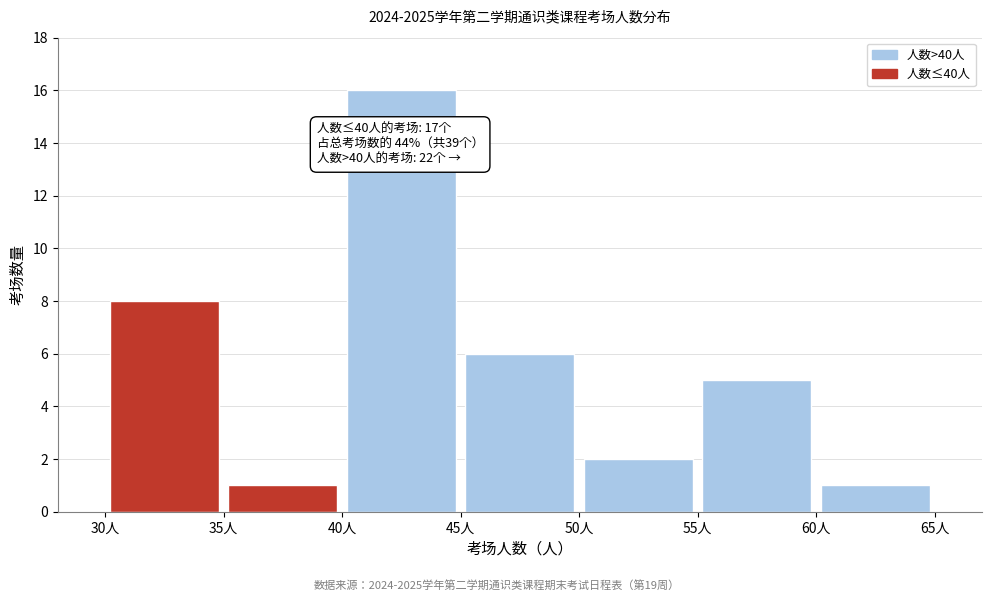

Which range on the x-axis has the tallest bar?

40 to 45